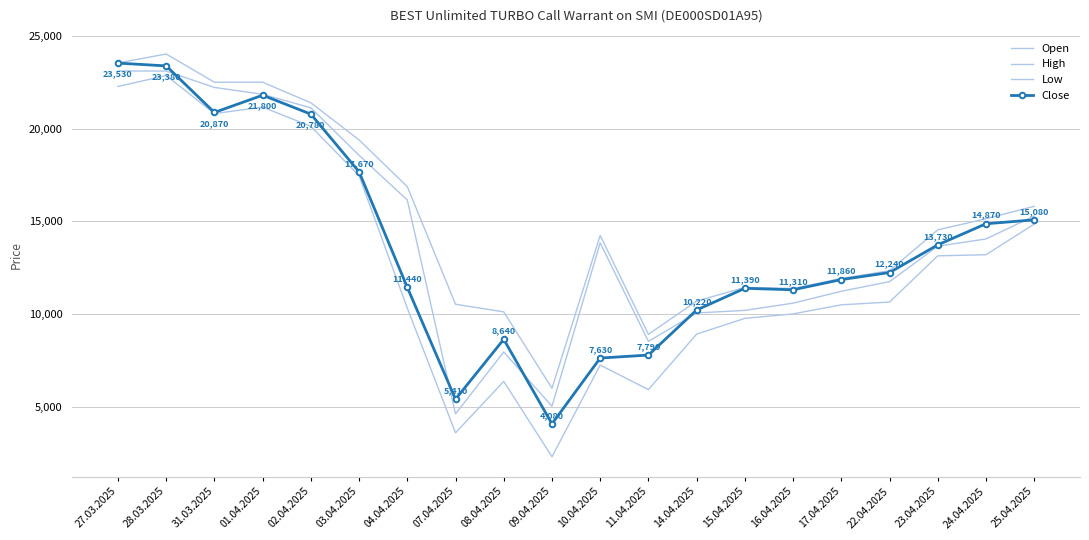

Rank the series by their average value, from highest to lowest.

High, Open, Close, Low